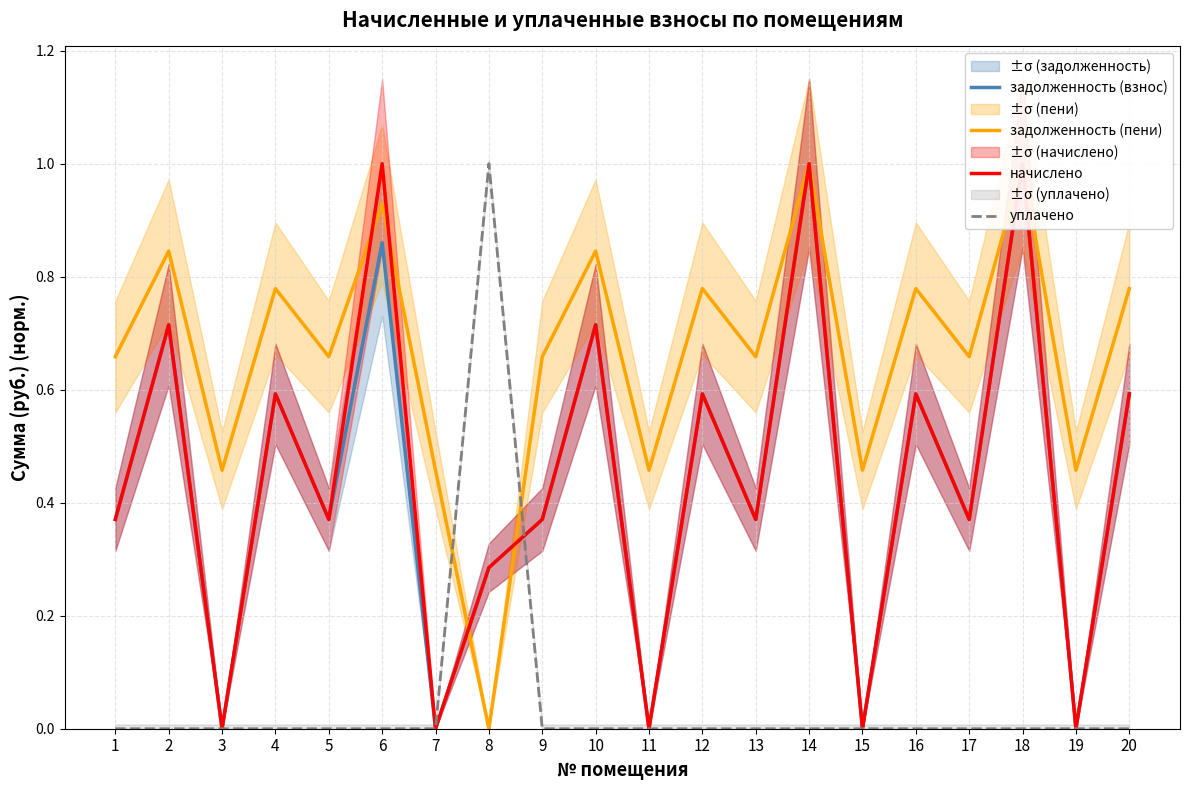

How many intersections are there between задолженность (взнос) and задолженность (пени)?

2